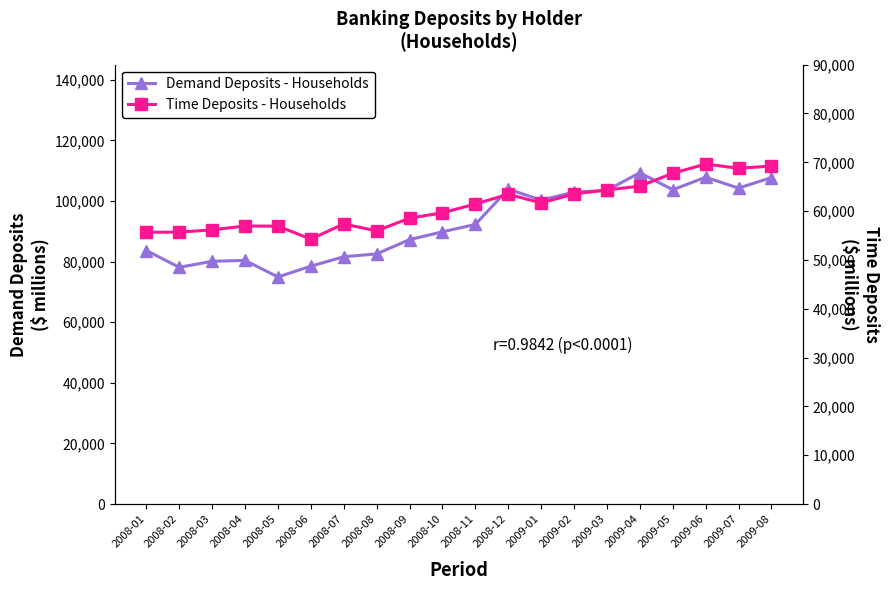

True or false: Time Deposits - Households and Demand Deposits - Households cross at least once.

False